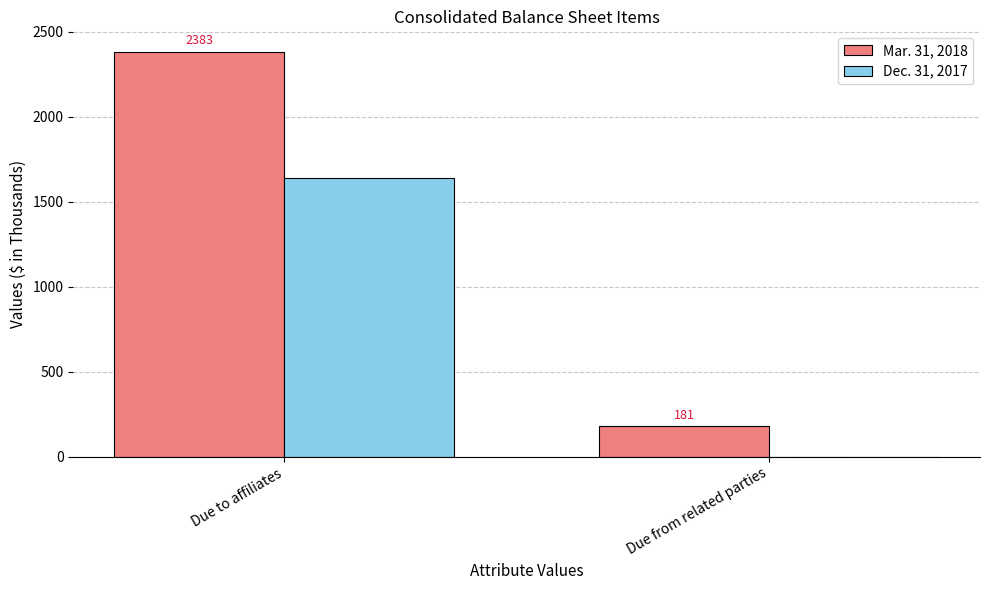

Which category has the highest value across all series?

Due to affiliates